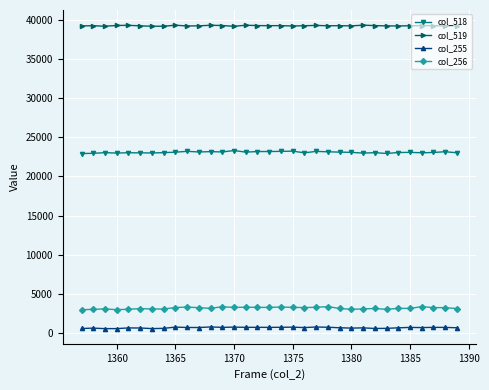

What is the maximum value shown in the chart?

39306